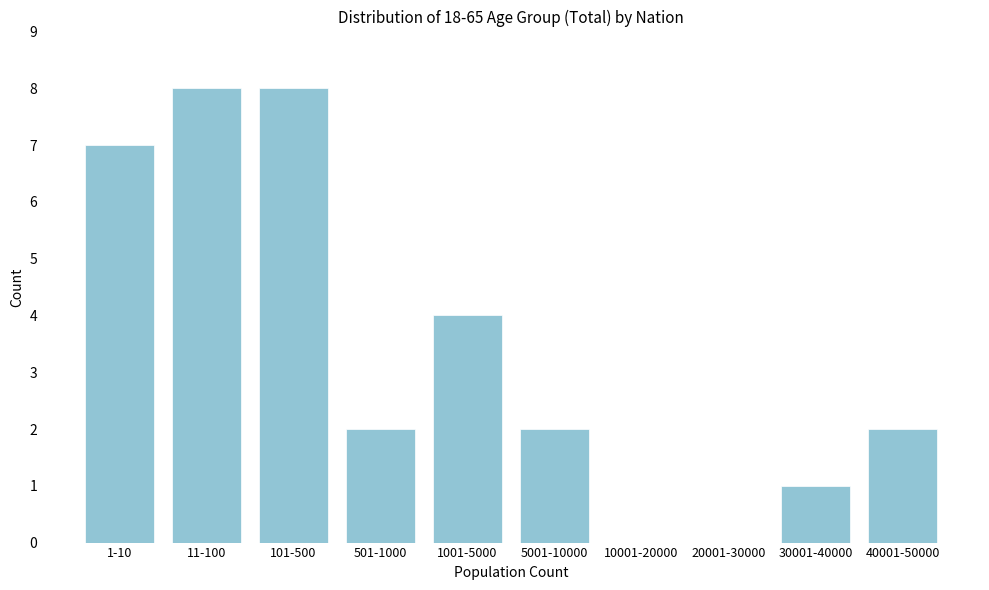

Reading left to right, what are all the values shown in this chart?

1-10=7	11-100=8	101-500=8	501-1000=2	1001-5000=4	5001-10000=2	10001-20000=0	20001-30000=0	30001-40000=1	40001-50000=2